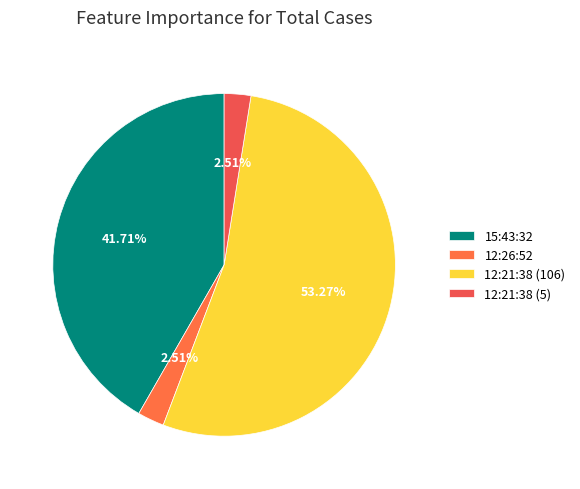

What is the total percentage of 12:26:52 and 12:21:38 (106)?

55.8%